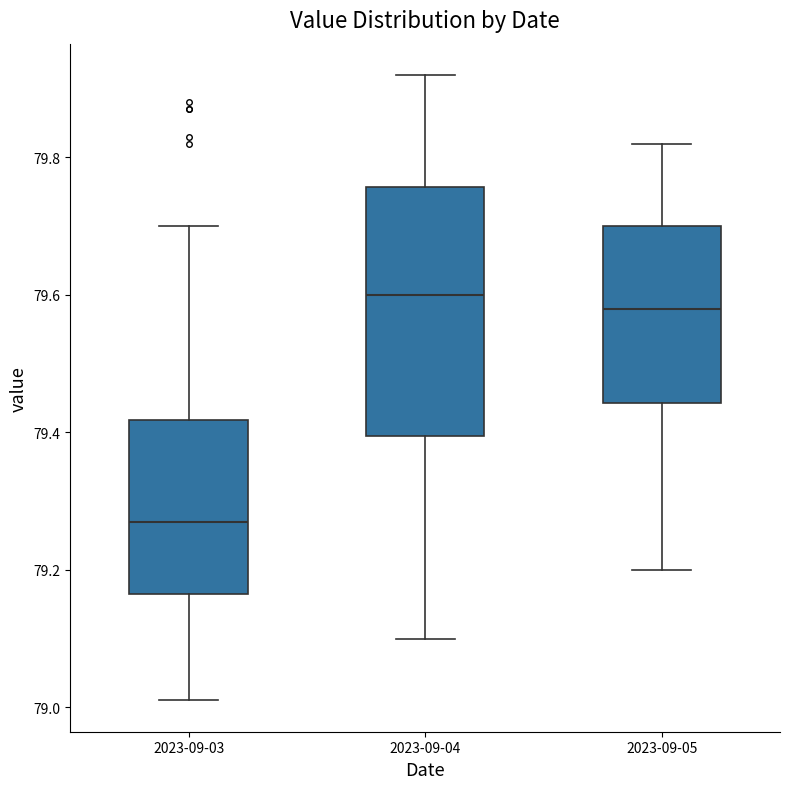

Which box's median line is the lowest?

2023-09-03